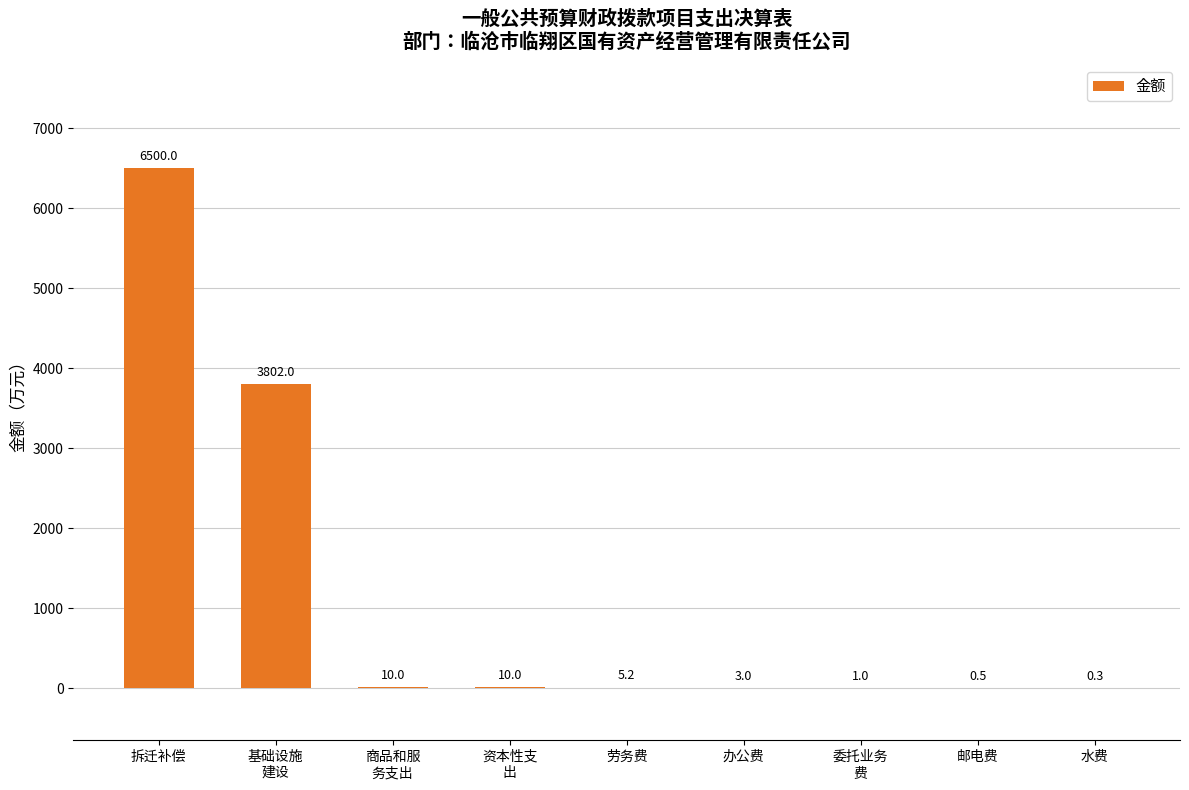

The chart shows a value of 3.0 at 办公费. True or false?

True